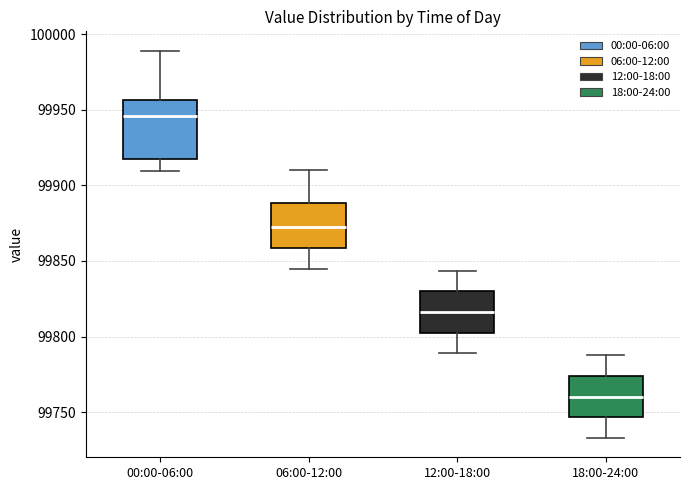

Reading left to right, transcribe this box plot: for each box, give where its median line is, the range the box spans, and where its two whiskers end, as read against the y-axis. The values are not printed on the chart, so give them approximately, as read against the axis.

00:00-06:00: median 99945, box 99915 to 99955, whiskers 99910 to 99990
06:00-12:00: median 99870, box 99860 to 99890, whiskers 99845 to 99910
12:00-18:00: median 99815, box 99805 to 99830, whiskers 99790 to 99845
18:00-24:00: median 99760, box 99745 to 99775, whiskers 99735 to 99790